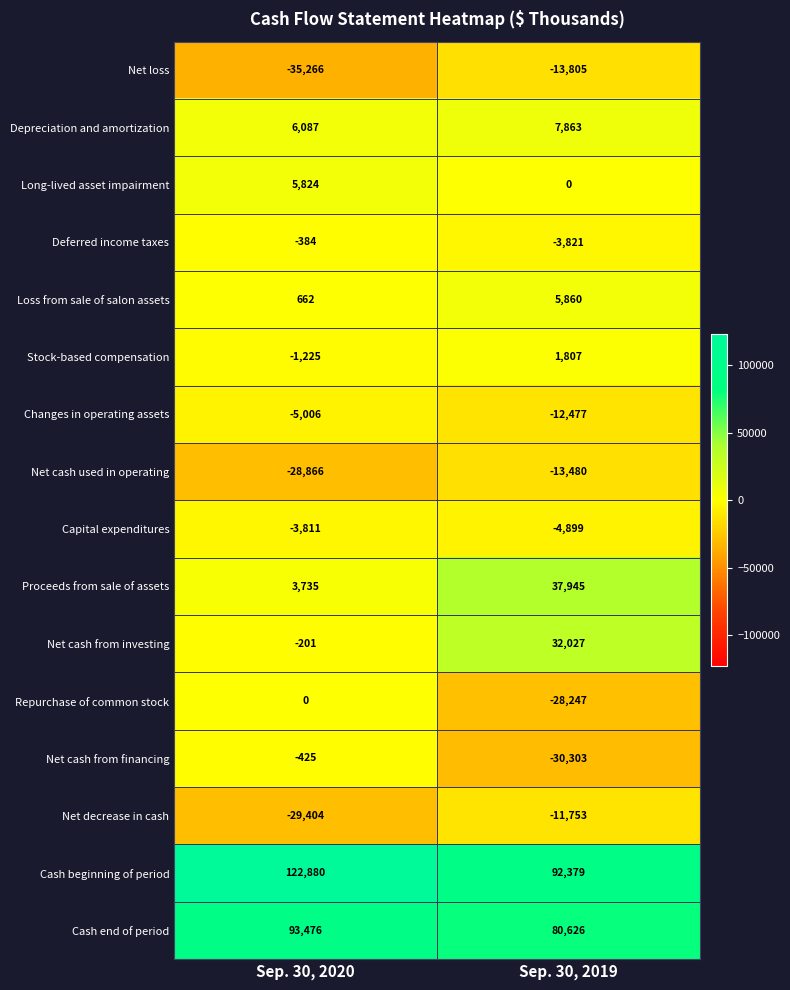

Which label corresponds to the largest value in the chart?

Sep. 30, 2020